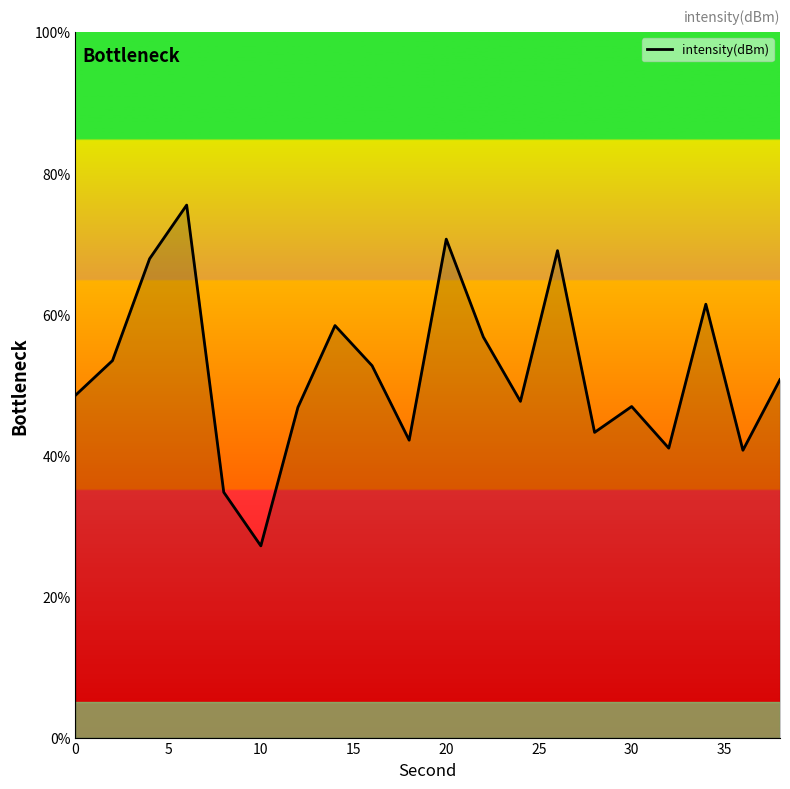

What is the smallest value displayed?

27.2